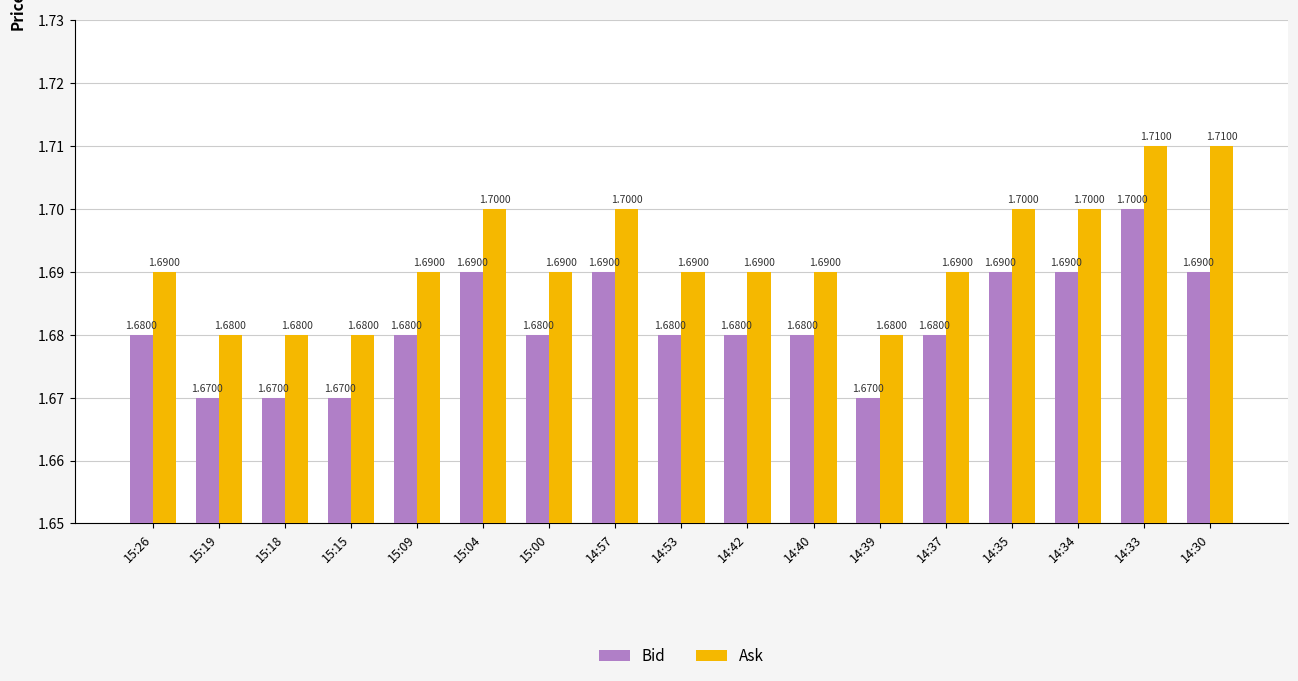

What is the average value of the Bid series?

1.7